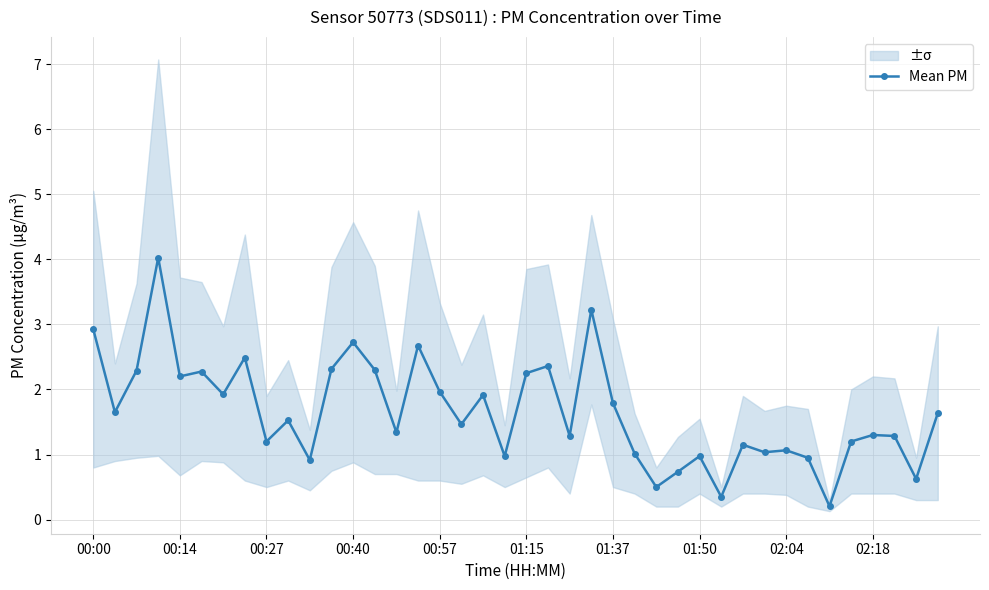

True or false: Mean PM has more than 0 interior local peaks.

True